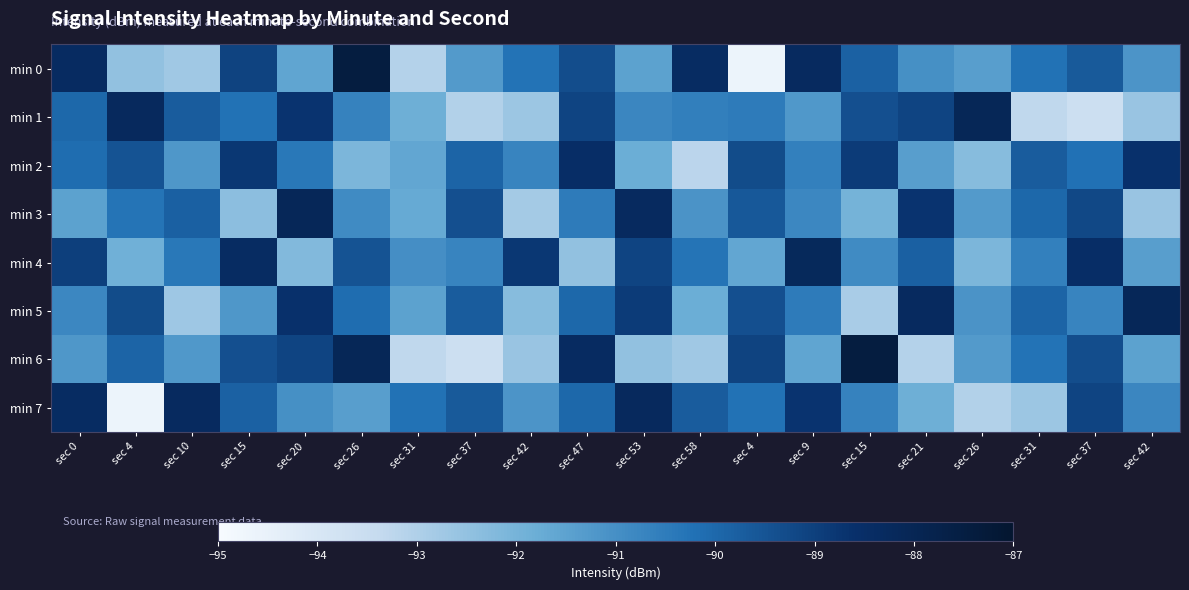

List the series in order of their peak value, lowest first.

min 2, min 7, min 4, min 3, min 5, min 1, min 0, min 6